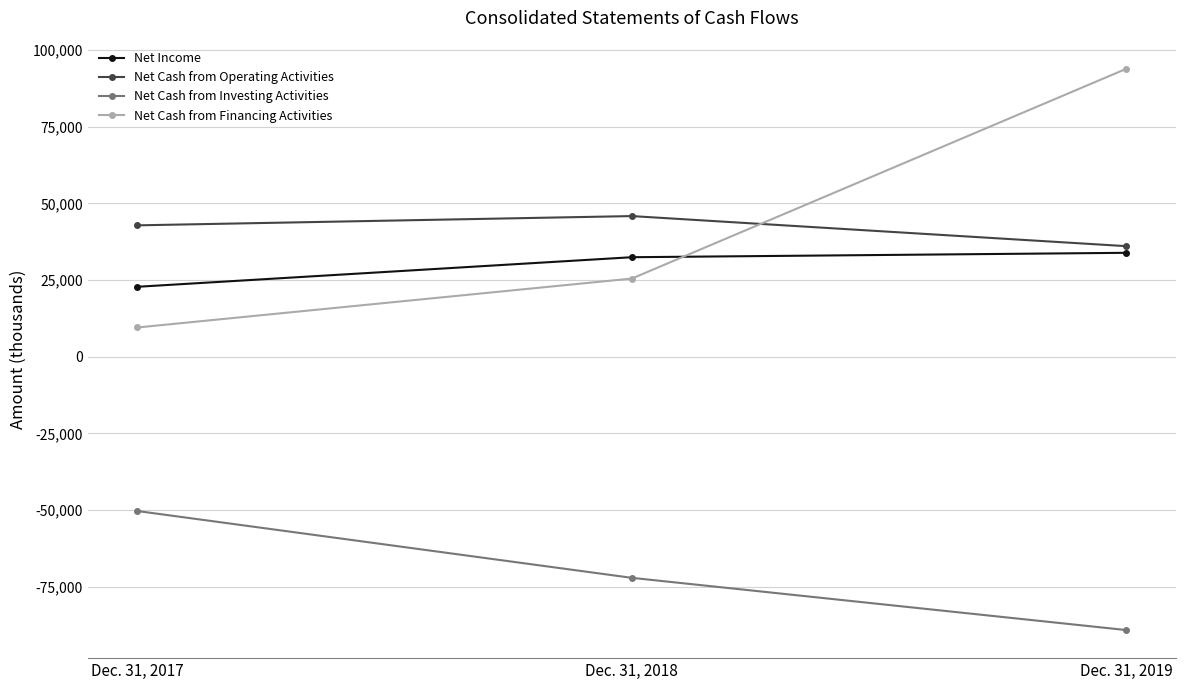

True or false: Net Cash from Financing Activities has a value of 43153 at Dec. 31, 2018.

False